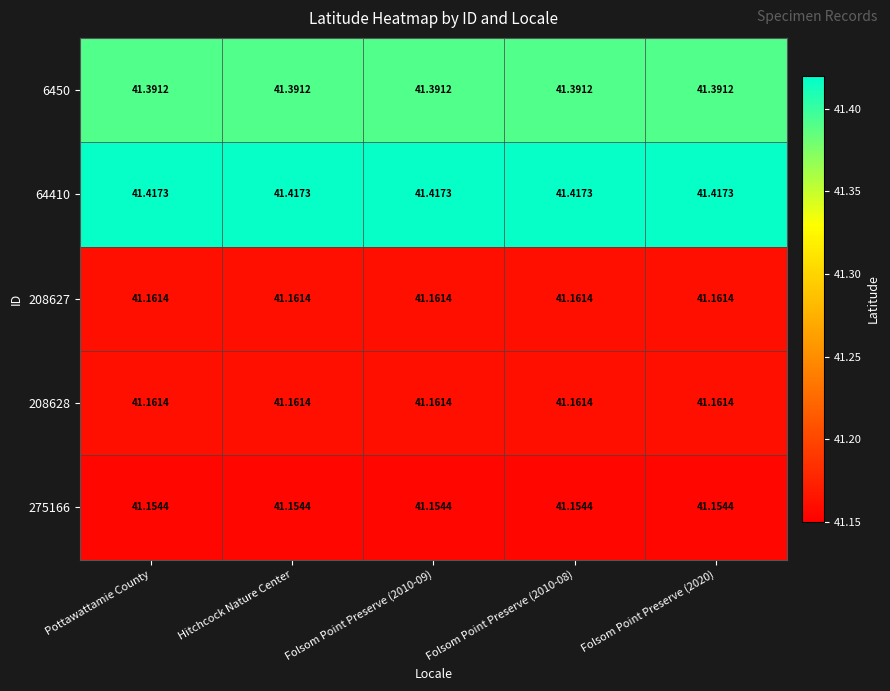

Is the value of 275166 at Hitchcock Nature Center greater than the value of 208627 at Folsom Point Preserve (2020)?

No